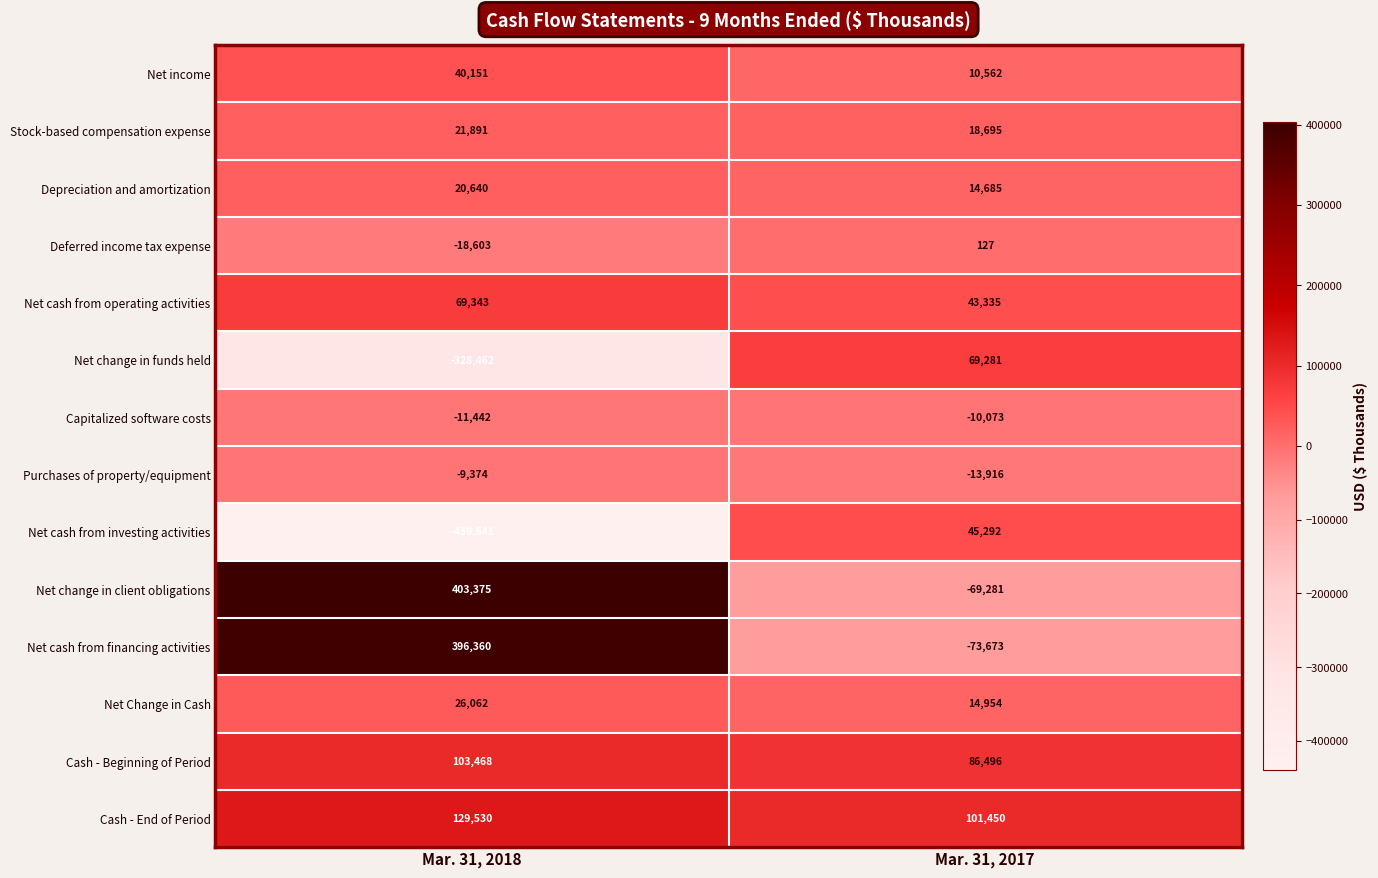

What is the sum of the Net cash from operating activities values at Mar. 31, 2017 and Mar. 31, 2018?

112678